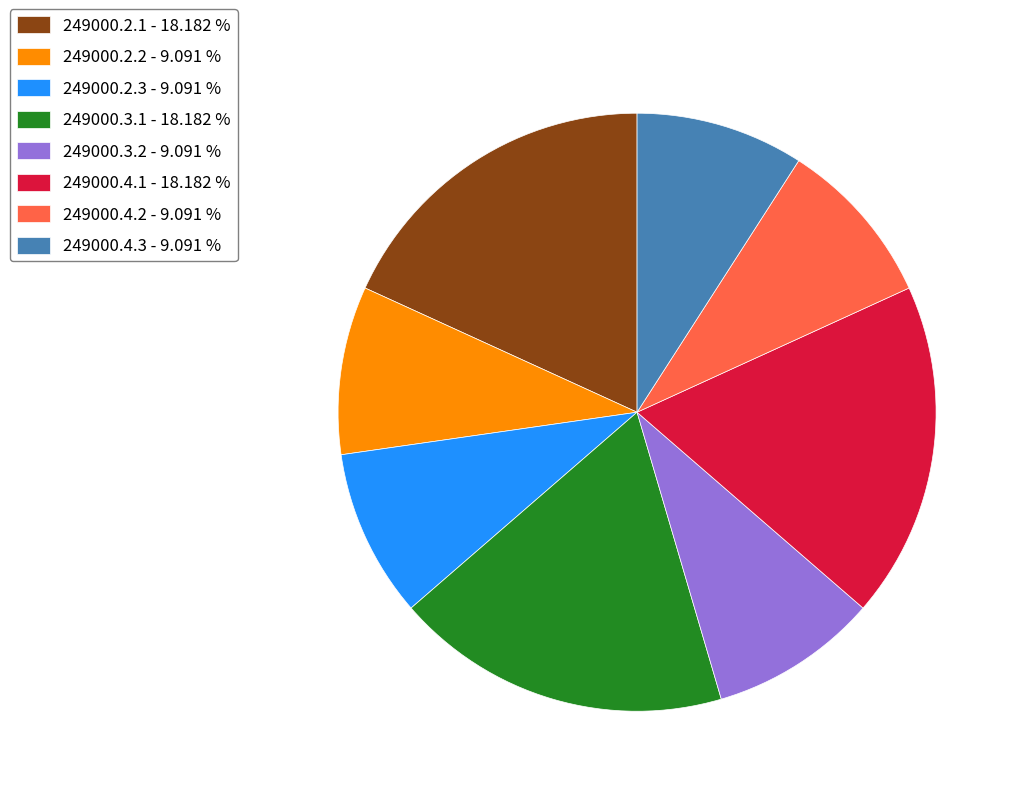

Count the number of slices in the pie.

8